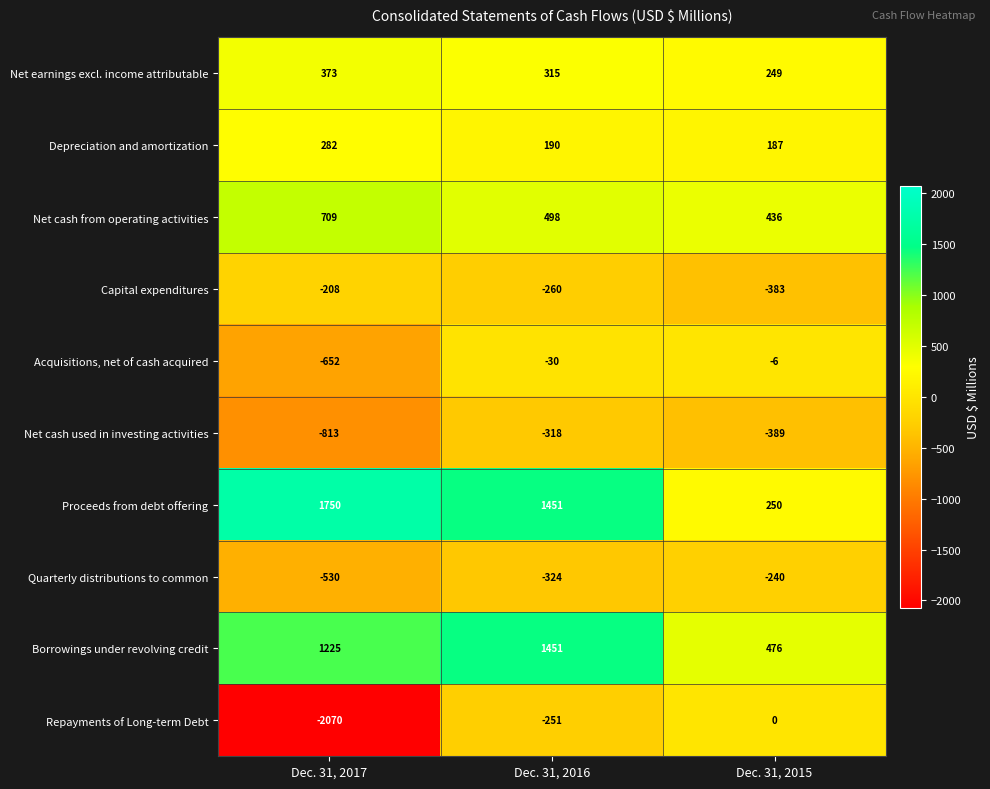

Where is Capital expenditures nearest to the value -295?

Dec. 31, 2016